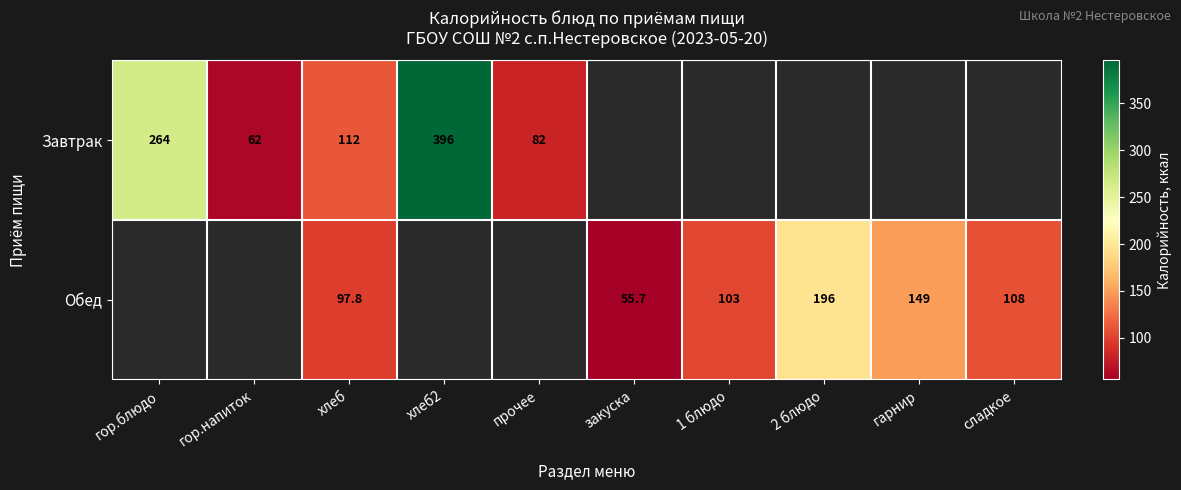

True or false: Обед has a value of 21.9 at хлеб.

False